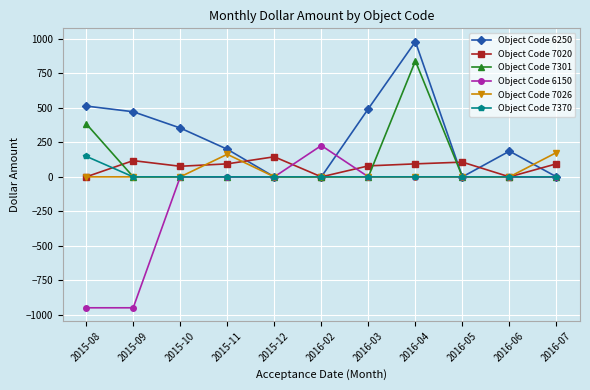

What position from the right is 2016-03?

5